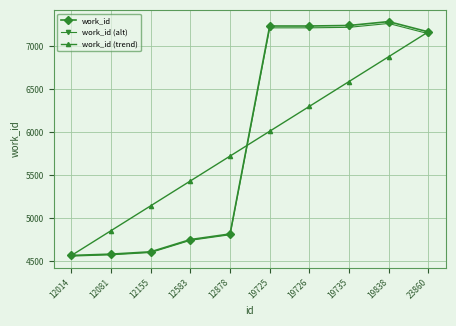

True or false: work_id (alt) has more than 0 points higher than both neighbors.

True